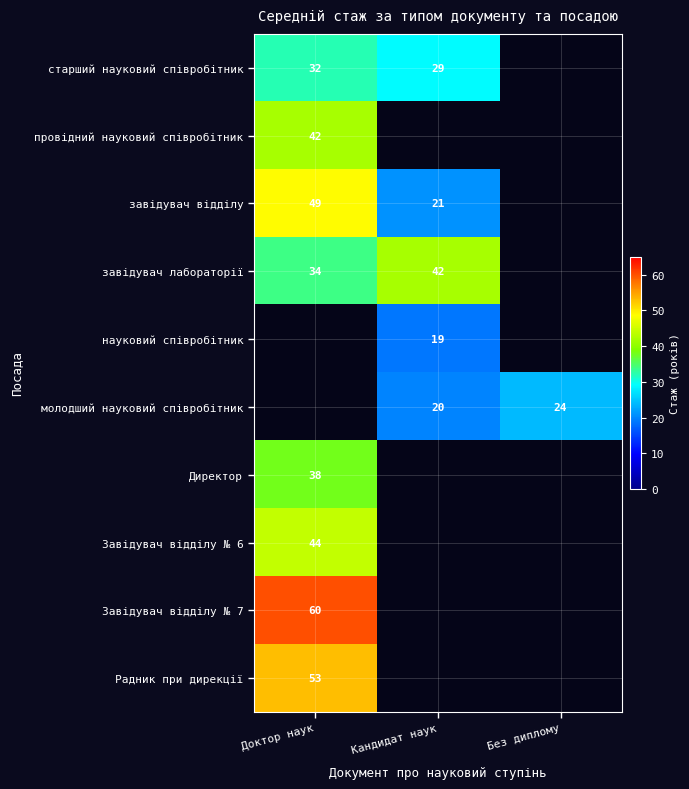

Is it true that старший науковий співробітник equals 29 at Кандидат наук?

True